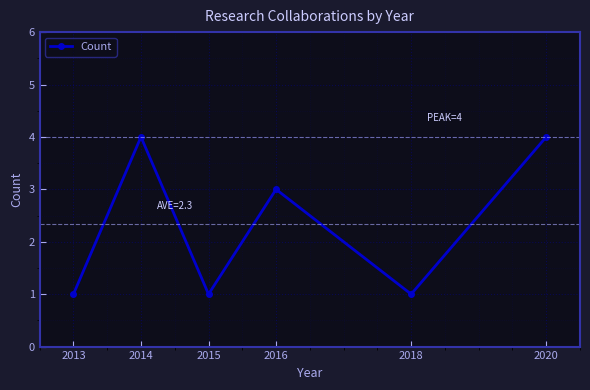

Where is the first local minimum?

2015